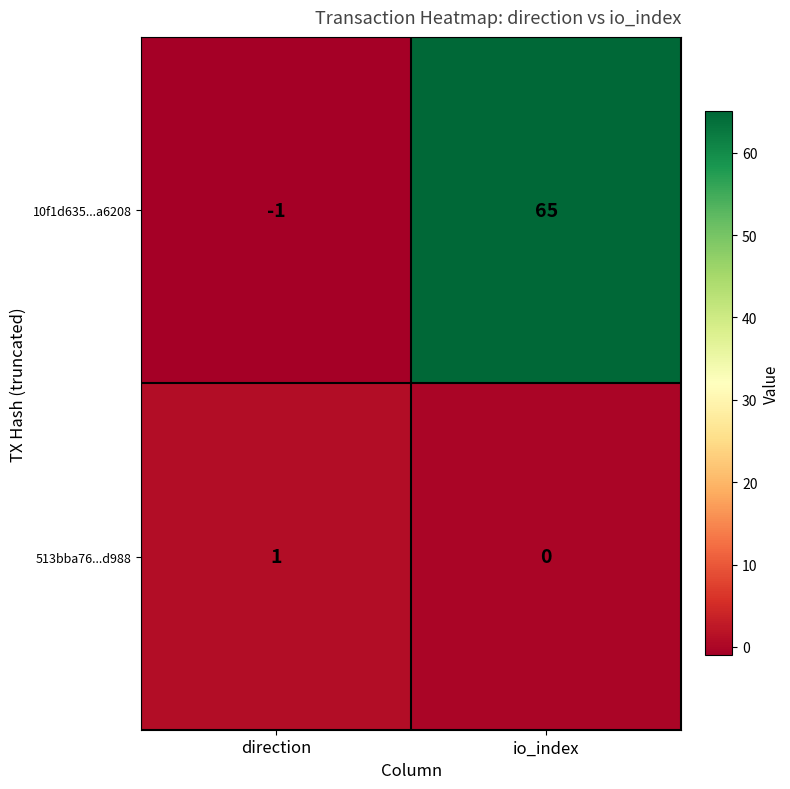

The 513bba76...d988 series shows 0 at io_index. True or false?

True